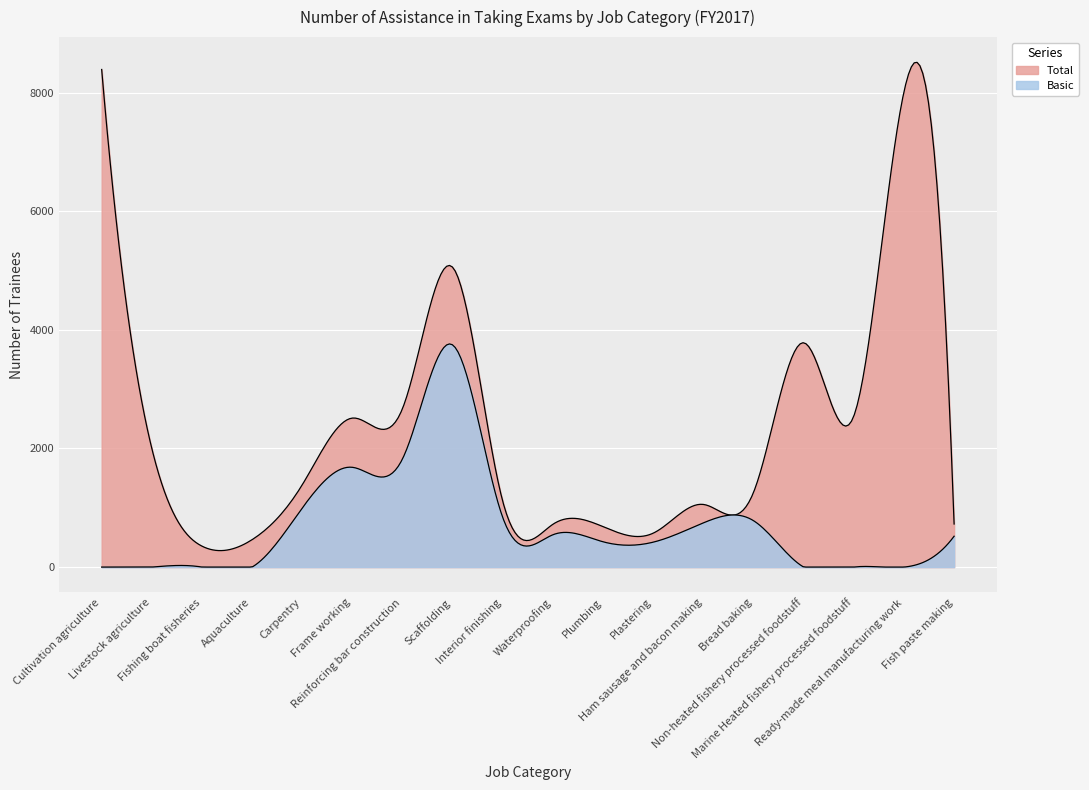

At which category does Total reach its first local valley?

Fishing boat fisheries